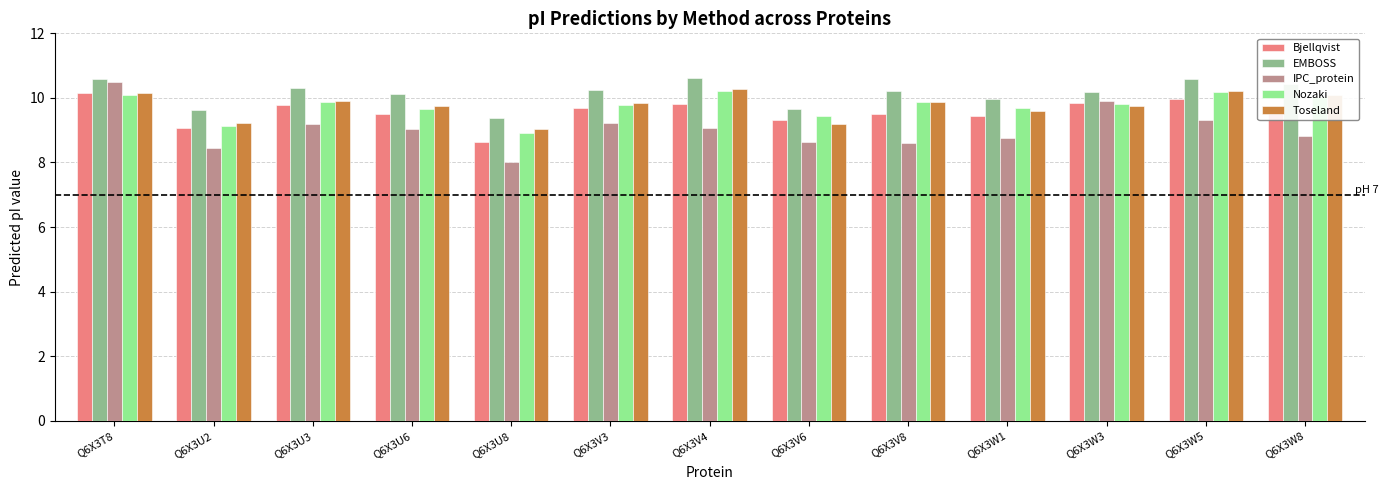

Which series has the widest spread of values?

IPC_protein